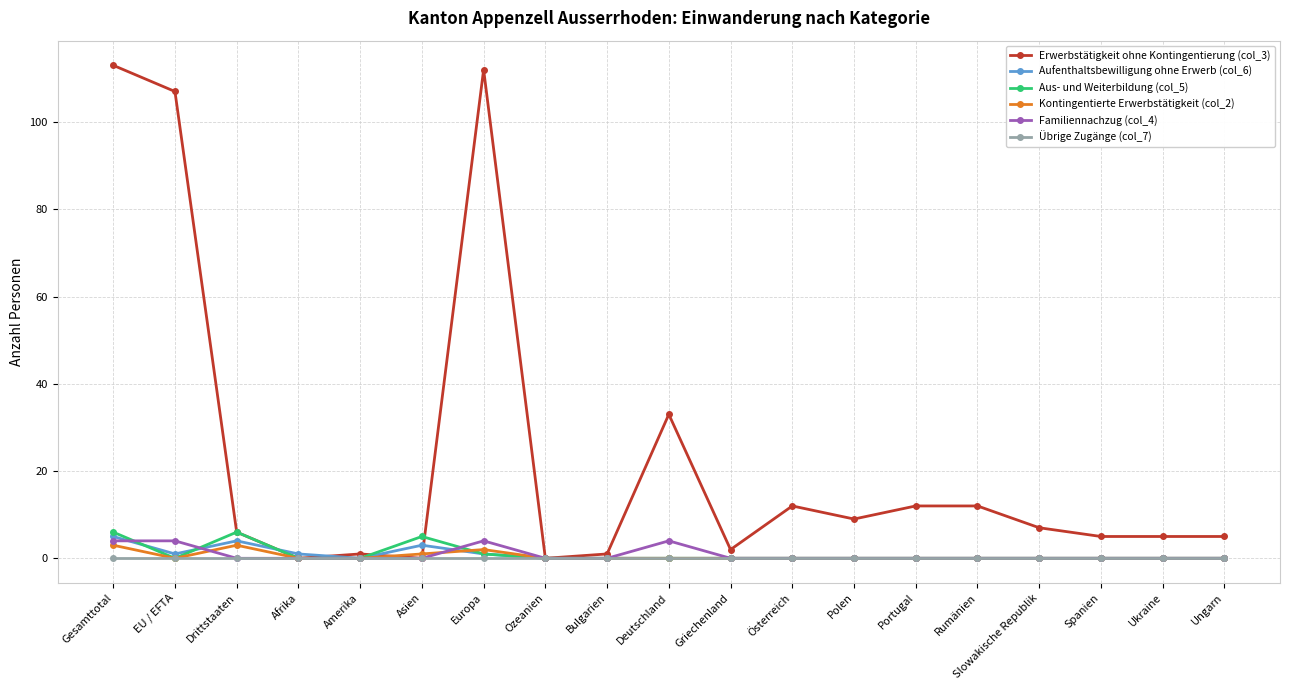

Reading left to right, extract all data points from this chart.

Erwerbstätigkeit ohne Kontingentierung (col_3): Gesamttotal=113	EU / EFTA=107	Drittstaaten=6	Afrika=0	Amerika=1	Asien=0	Europa=112	Ozeanien=0	Bulgarien=1	Deutschland=33	Griechenland=2	Österreich=12	Polen=9	Portugal=12	Rumänien=12	Slowakische Republik=7	Spanien=5	Ukraine=5	Ungarn=5
Aufenthaltsbewilligung ohne Erwerb (col_6): Gesamttotal=5	EU / EFTA=1	Drittstaaten=4	Afrika=1	Amerika=0	Asien=3	Europa=1	Ozeanien=0	Bulgarien=0	Deutschland=0	Griechenland=0	Österreich=0	Polen=0	Portugal=0	Rumänien=0	Slowakische Republik=0	Spanien=0	Ukraine=0	Ungarn=0
Aus- und Weiterbildung (col_5): Gesamttotal=6	EU / EFTA=0	Drittstaaten=6	Afrika=0	Amerika=0	Asien=5	Europa=1	Ozeanien=0	Bulgarien=0	Deutschland=0	Griechenland=0	Österreich=0	Polen=0	Portugal=0	Rumänien=0	Slowakische Republik=0	Spanien=0	Ukraine=0	Ungarn=0
Kontingentierte Erwerbstätigkeit (col_2): Gesamttotal=3	EU / EFTA=0	Drittstaaten=3	Afrika=0	Amerika=0	Asien=1	Europa=2	Ozeanien=0	Bulgarien=0	Deutschland=0	Griechenland=0	Österreich=0	Polen=0	Portugal=0	Rumänien=0	Slowakische Republik=0	Spanien=0	Ukraine=0	Ungarn=0
Familiennachzug (col_4): Gesamttotal=4	EU / EFTA=4	Drittstaaten=0	Afrika=0	Amerika=0	Asien=0	Europa=4	Ozeanien=0	Bulgarien=0	Deutschland=4	Griechenland=0	Österreich=0	Polen=0	Portugal=0	Rumänien=0	Slowakische Republik=0	Spanien=0	Ukraine=0	Ungarn=0
Übrige Zugänge (col_7): Gesamttotal=0	EU / EFTA=0	Drittstaaten=0	Afrika=0	Amerika=0	Asien=0	Europa=0	Ozeanien=0	Bulgarien=0	Deutschland=0	Griechenland=0	Österreich=0	Polen=0	Portugal=0	Rumänien=0	Slowakische Republik=0	Spanien=0	Ukraine=0	Ungarn=0